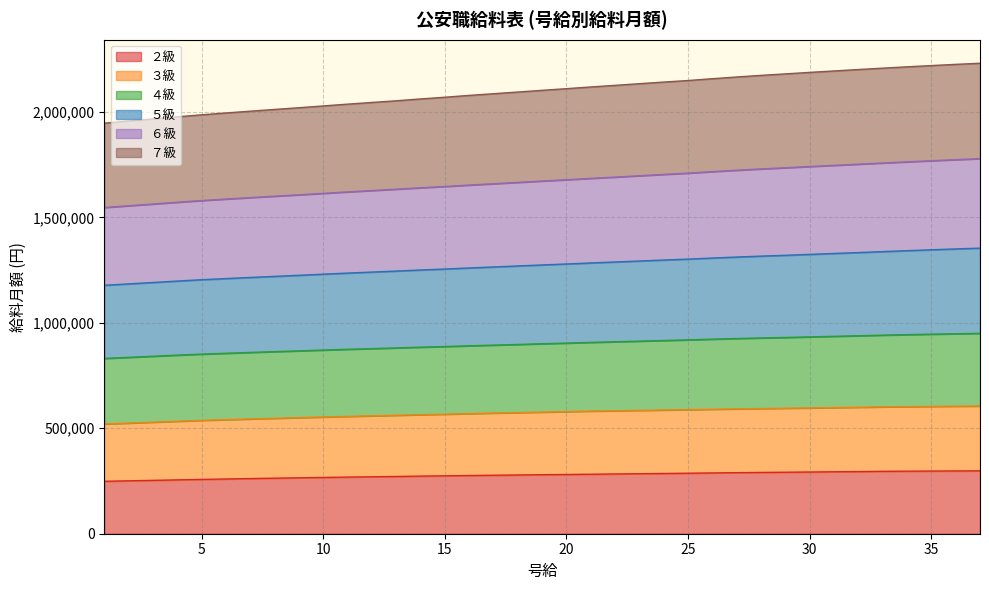

What is the difference between the ３級 values at 7 and 22?

39007